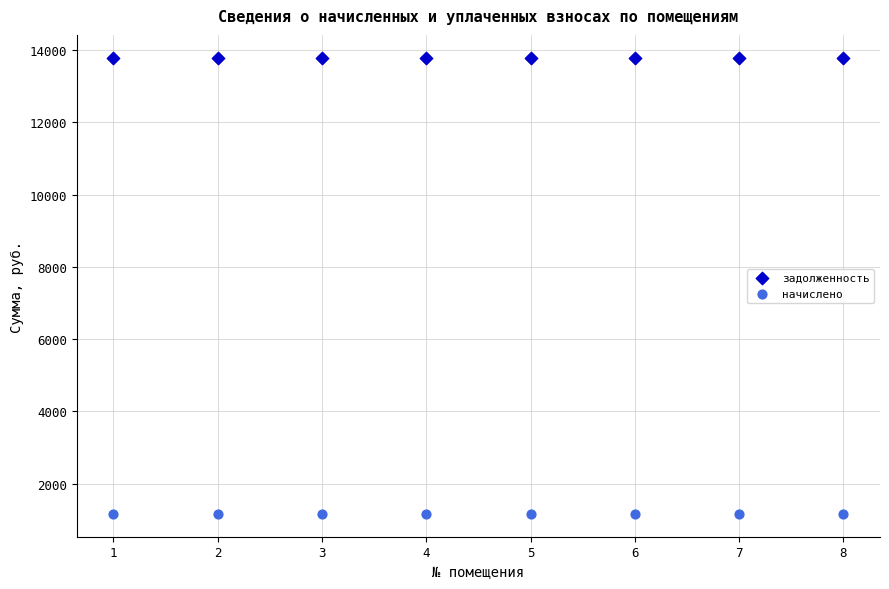

Across all data points, what is the range of Y values (max minus min)?

12624.1